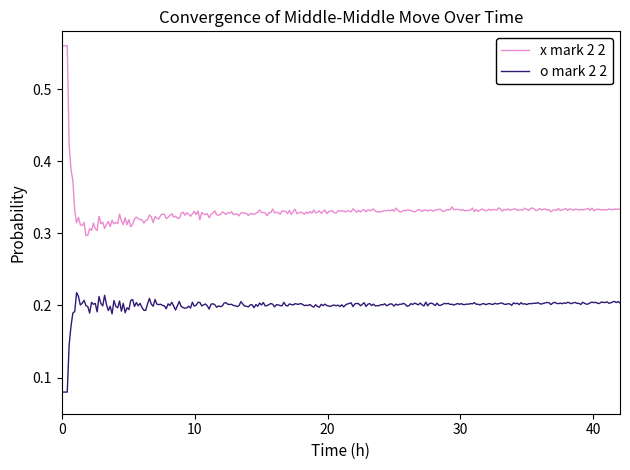

True or false: x mark 2 2 and o mark 2 2 intersect in this chart.

False